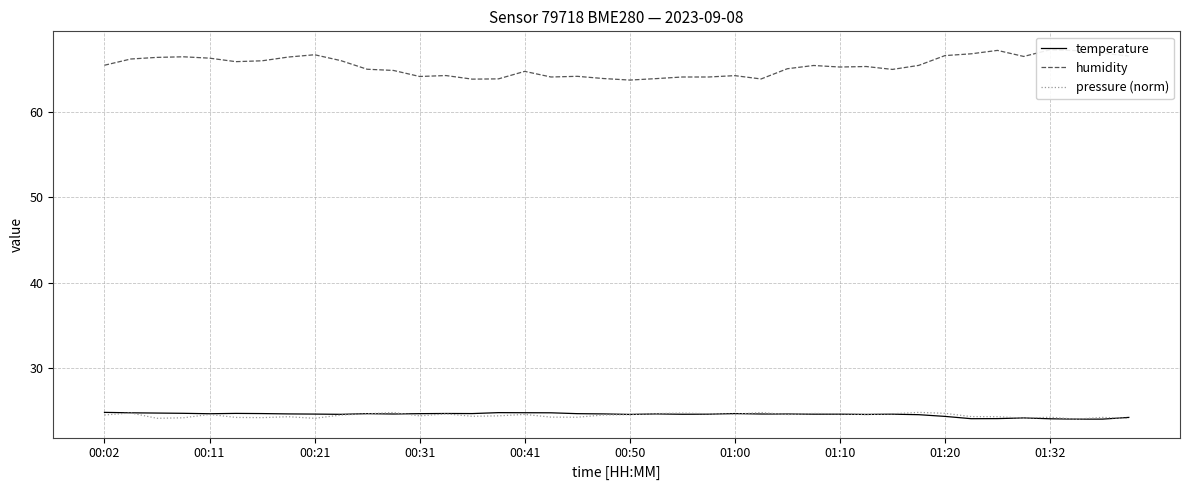

The temperature series shows 24.6 at 00:11. True or false?

True